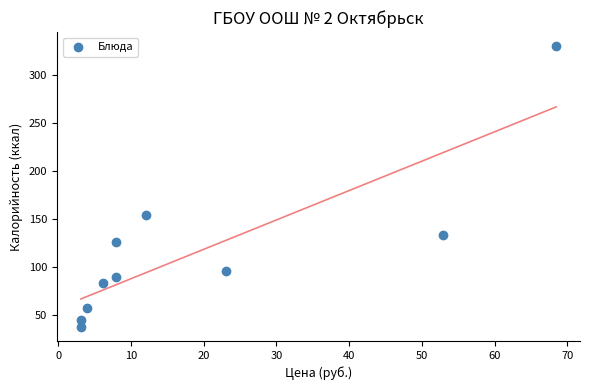

What Y value in the scatter plot is closest to 183?

154.2